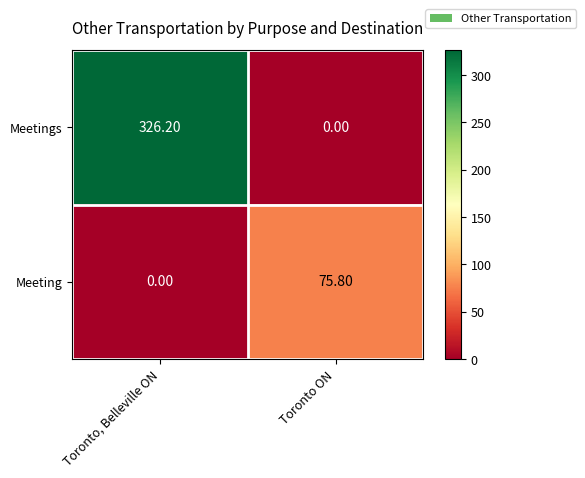

Count the number of categories in the chart.

2